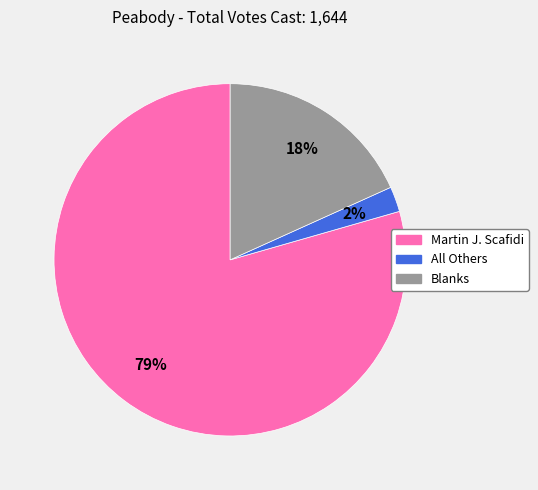

How many segments does this pie chart have?

3